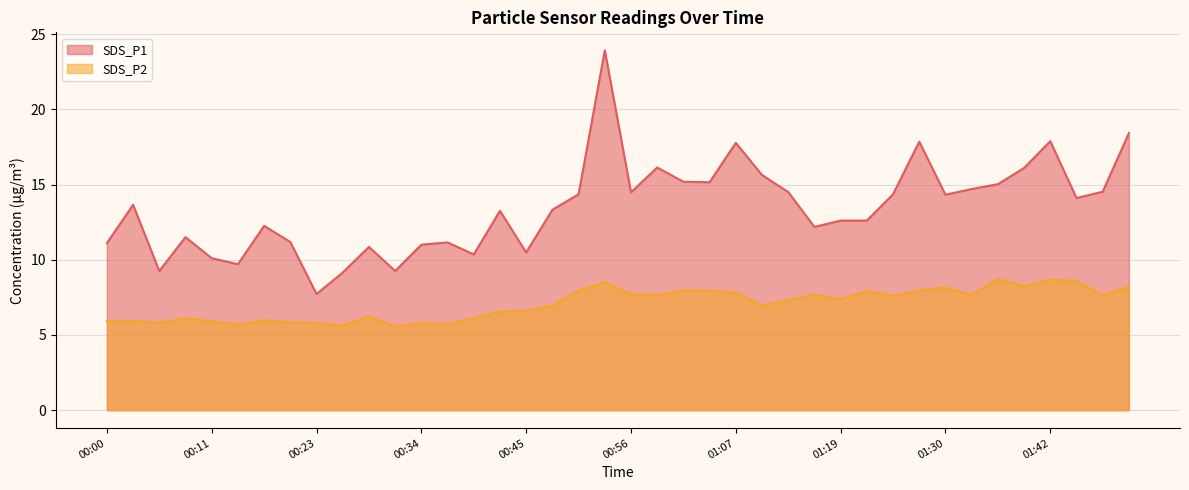

What is the label of the 29th point from the right?

00:31